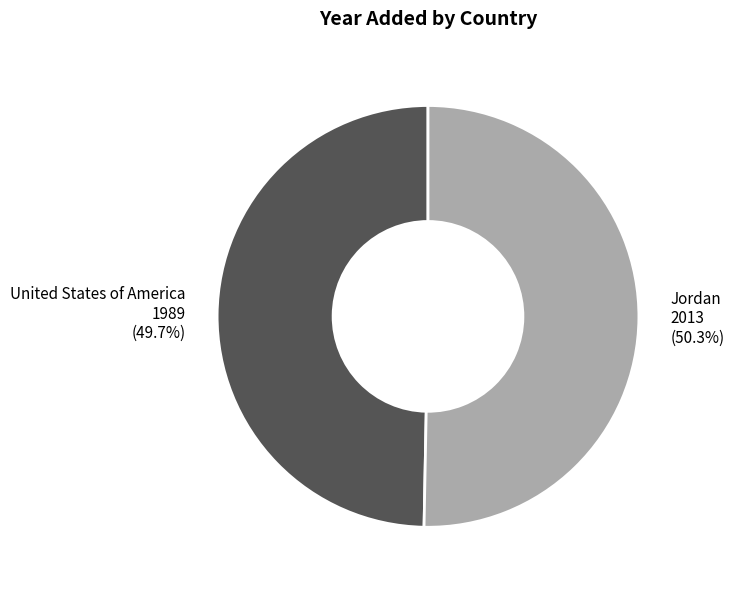

Rank the categories by value from highest to lowest.

Jordan, United States of America